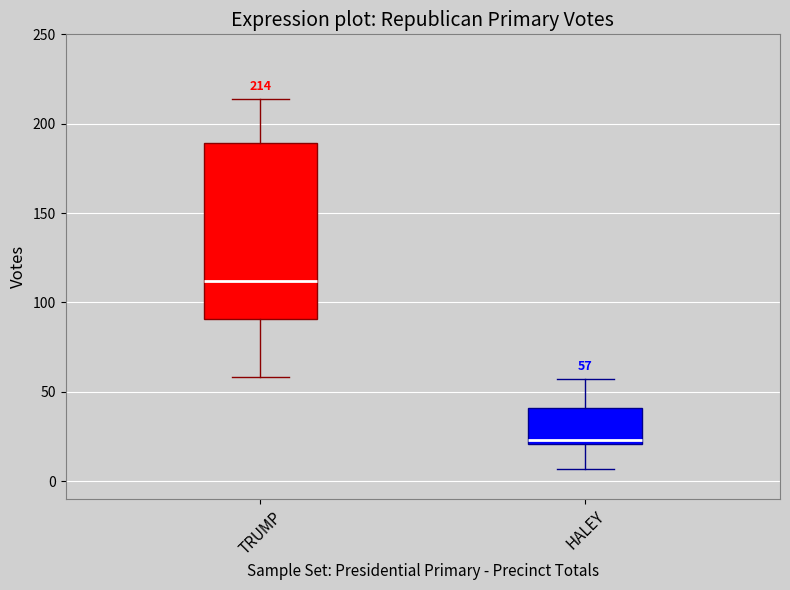

Comparing the boxes themselves (not the whiskers), which one is the tallest?

TRUMP